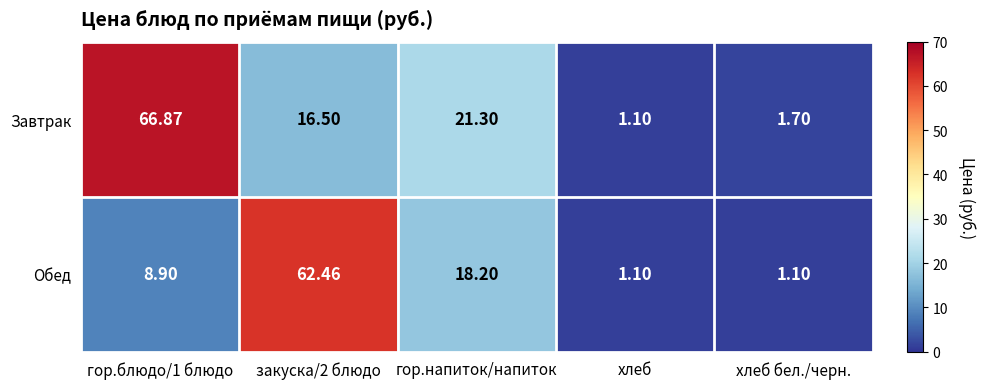

What is the total value across all series at гор.напиток/напиток?

39.5